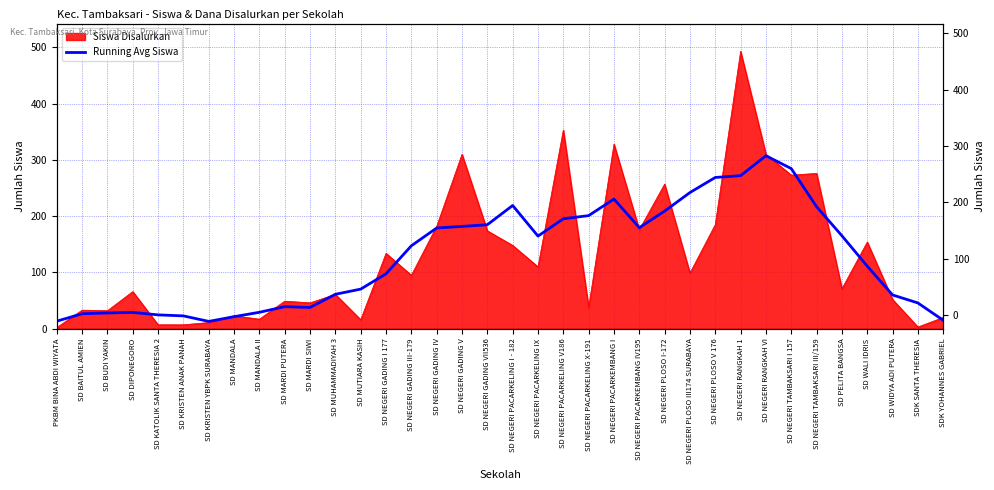

How many data points are less than 147?

18